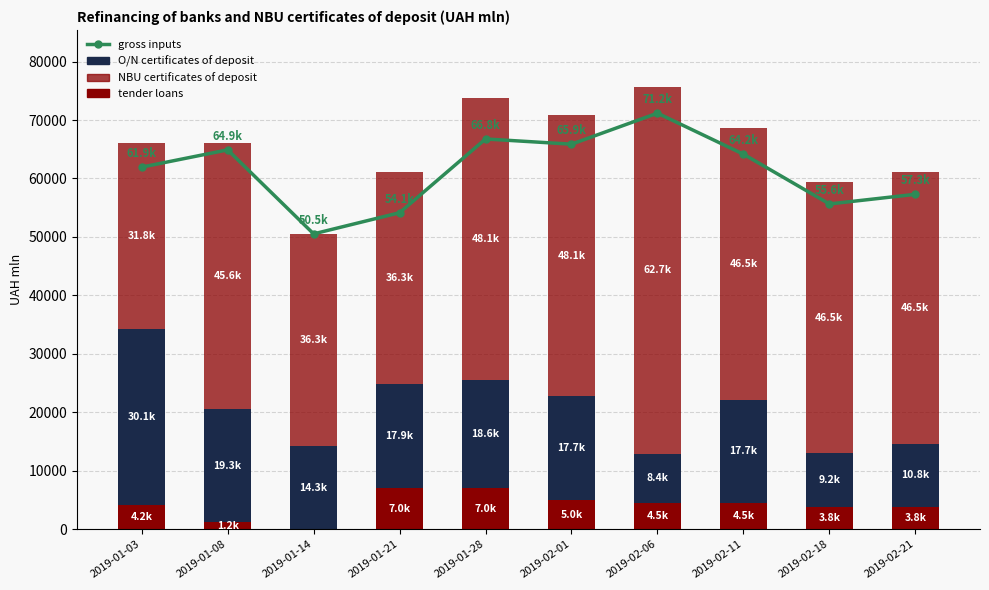

How many groups of bars are there?

10